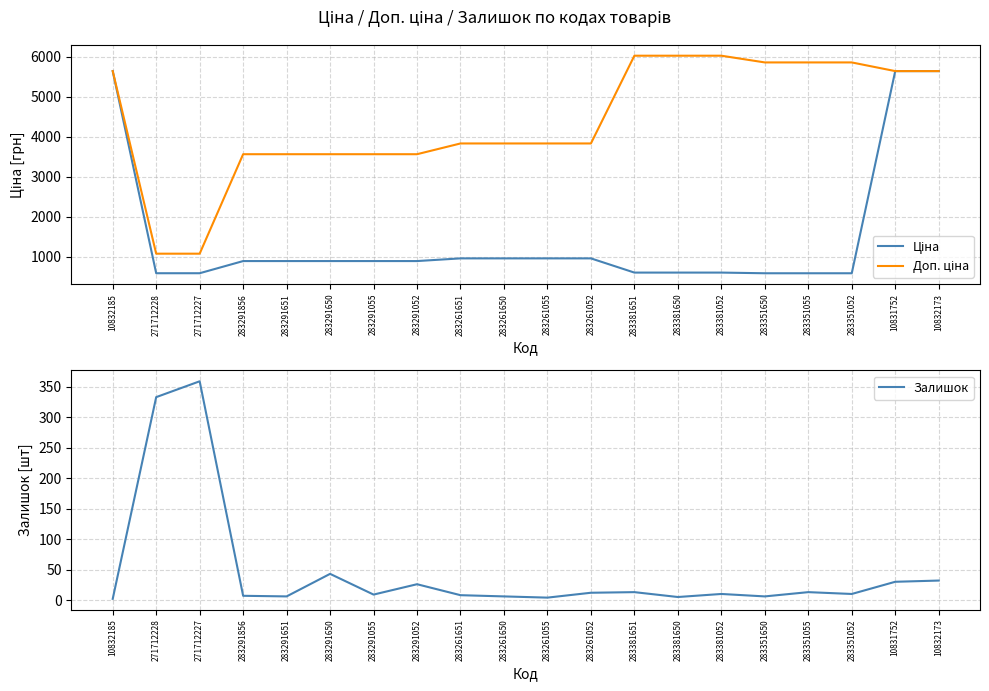

True or false: Доп. ціна and Залишок cross at least once.

False